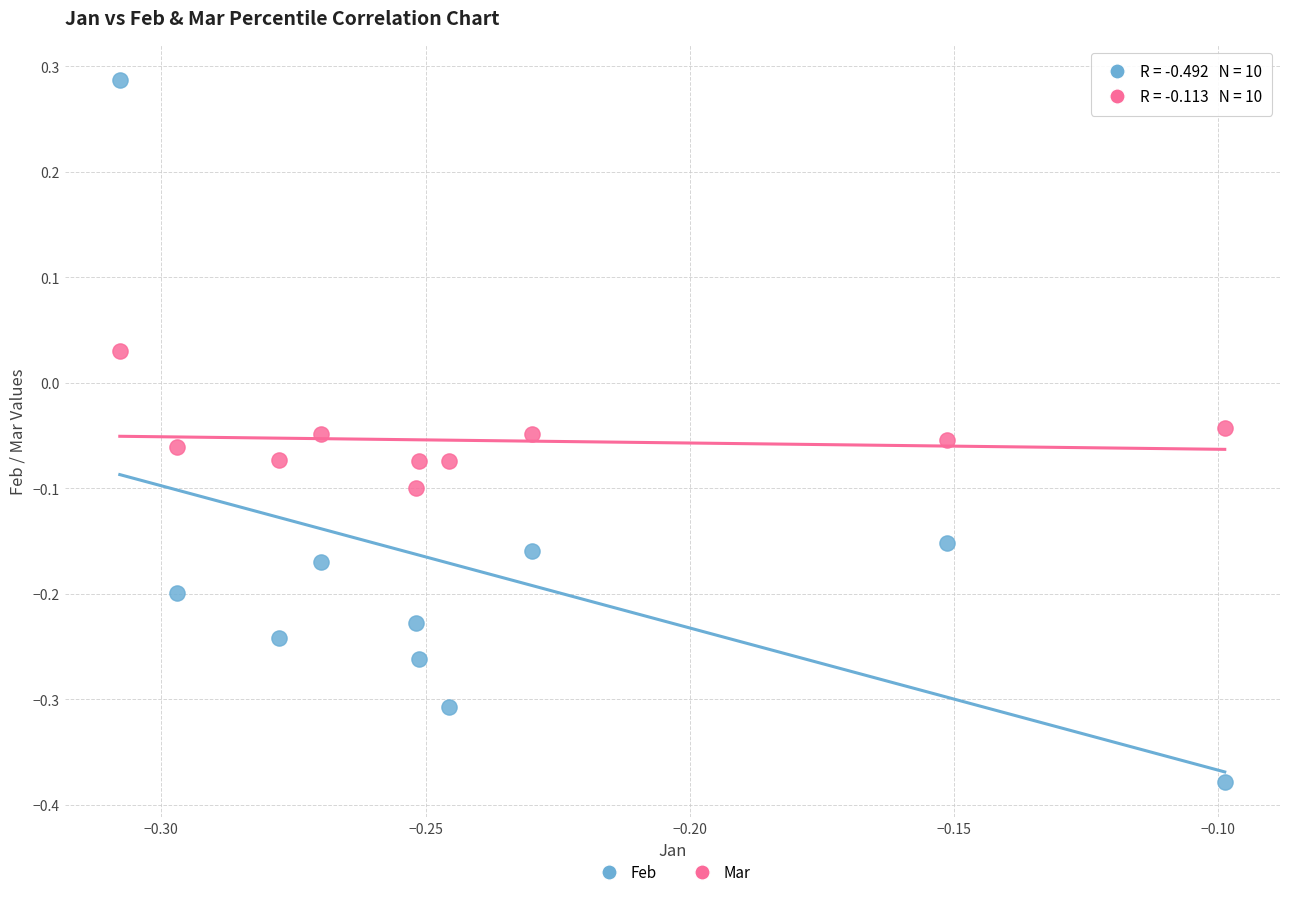

Which series reaches the minimum Y coordinate?

Feb